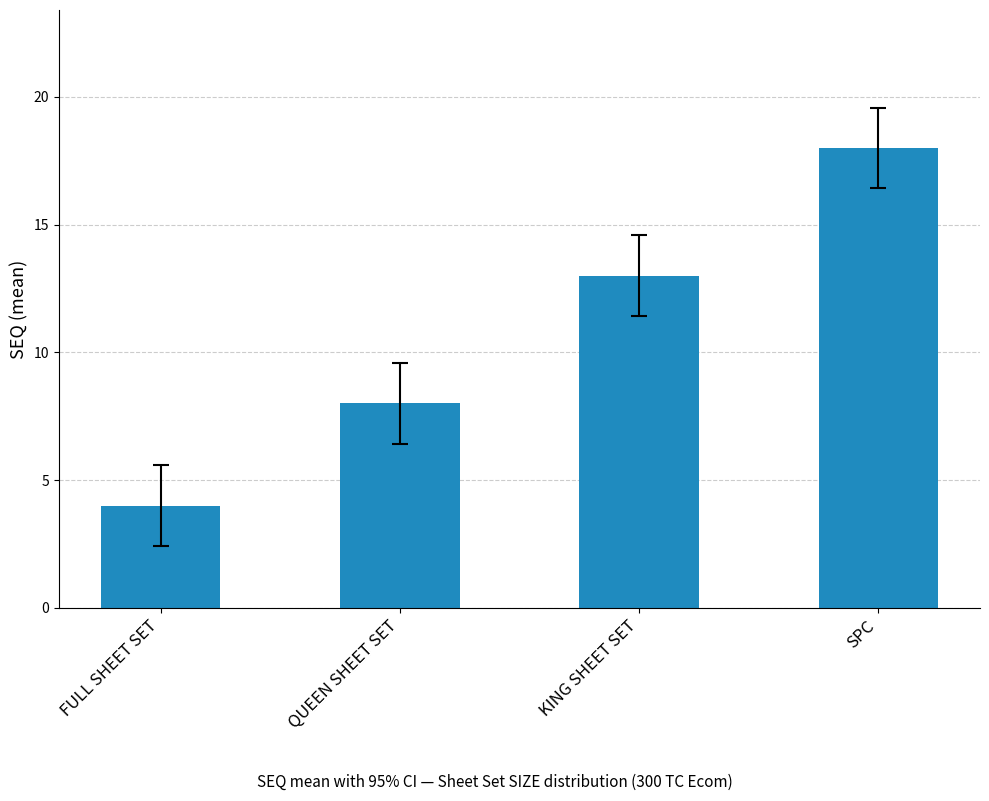

How many values are between 8 and 18?

3